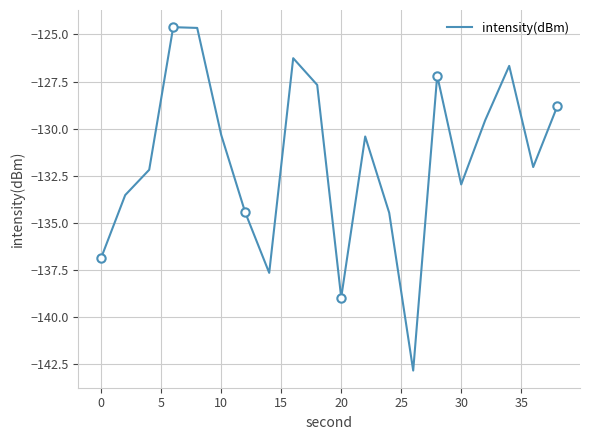

The value at −5 is -78.5. True or false?

False